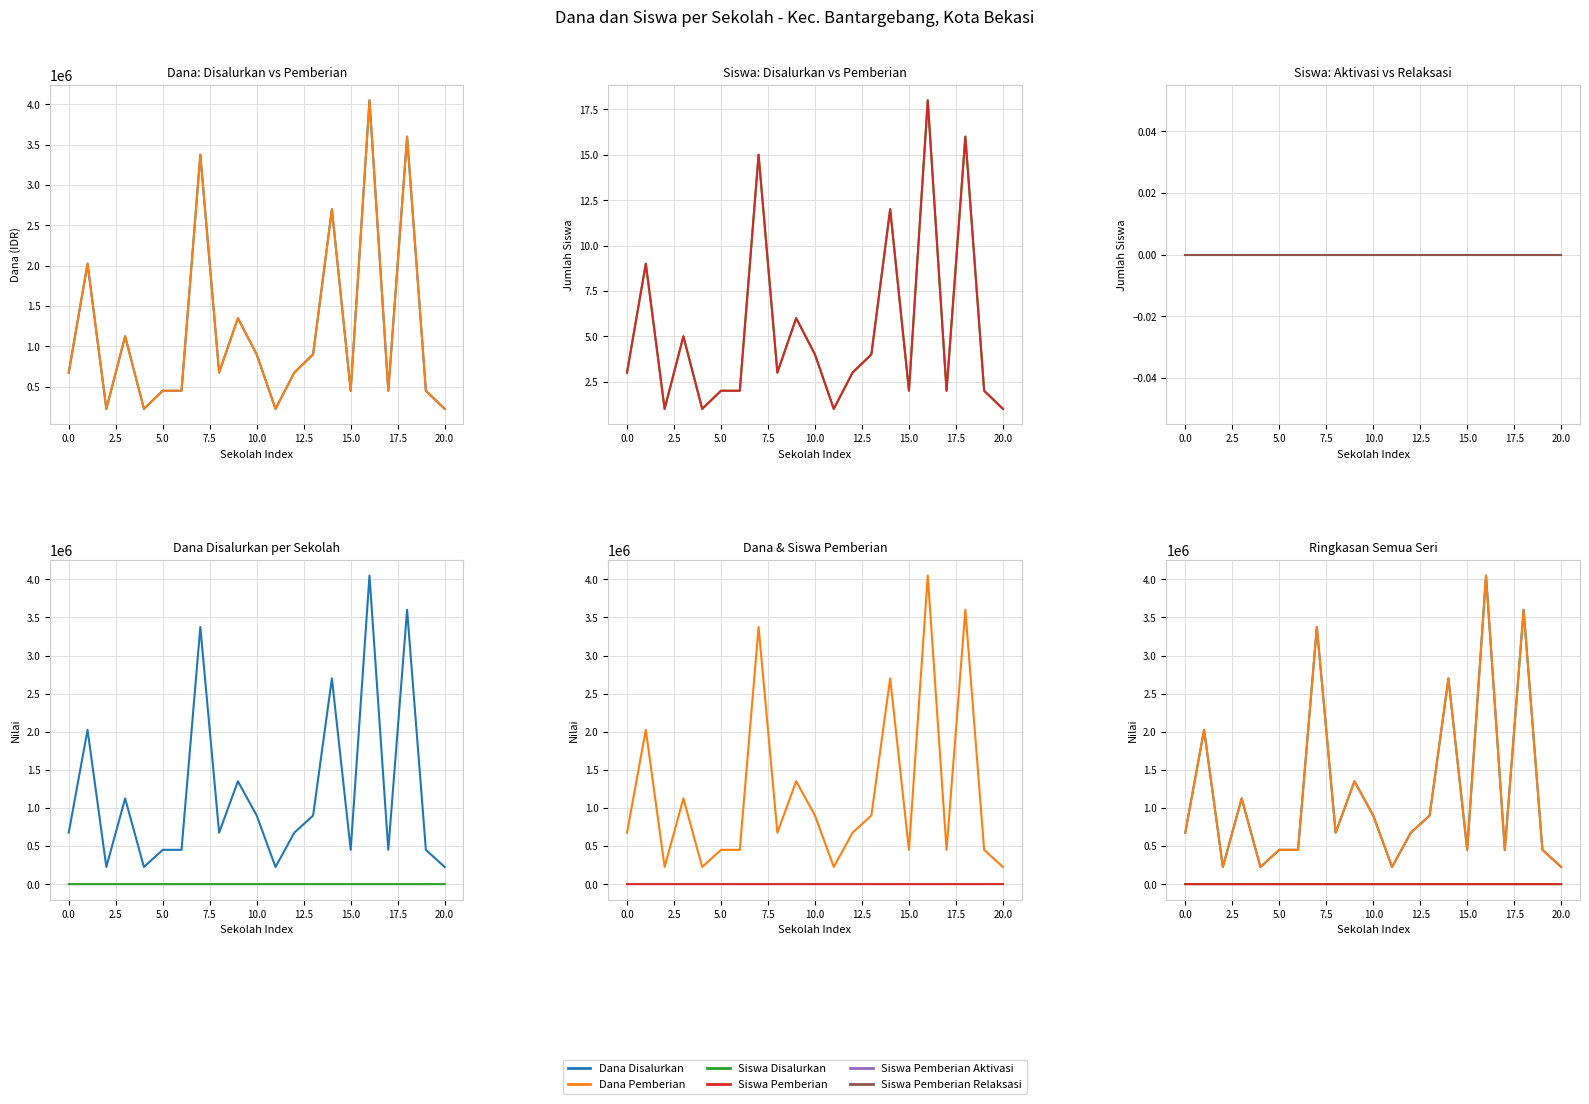

What is the greatest value displayed?

4050000